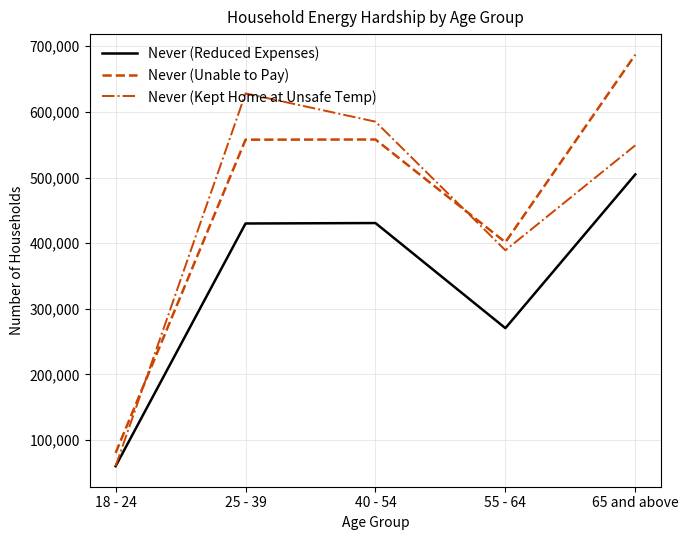

The value of Never (Kept Home at Unsafe Temp) at 18 - 24 is 99527. True or false?

False